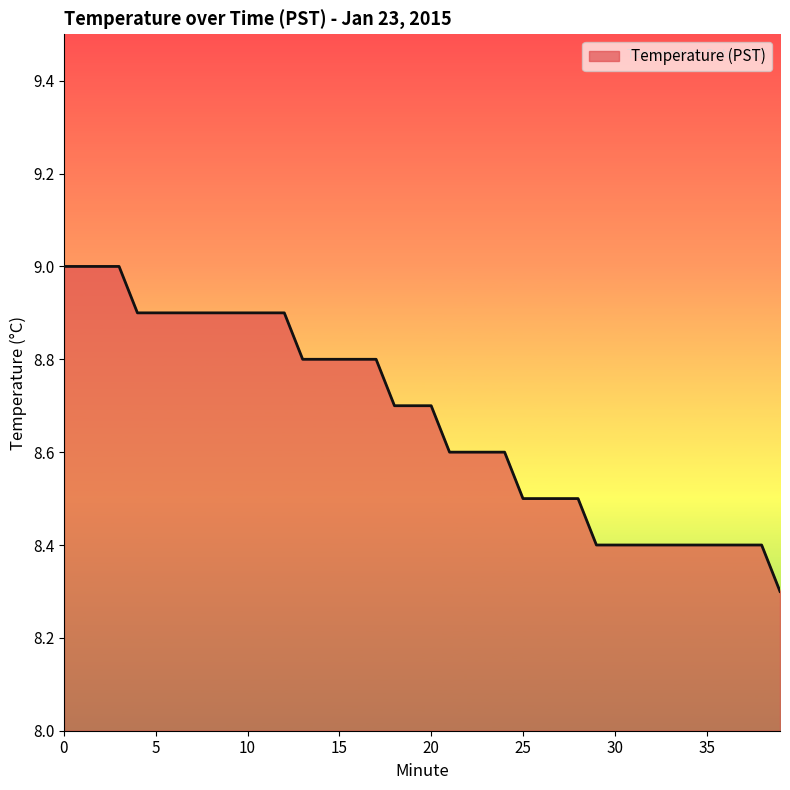

Does the chart display data point markers on the line(s)?

No